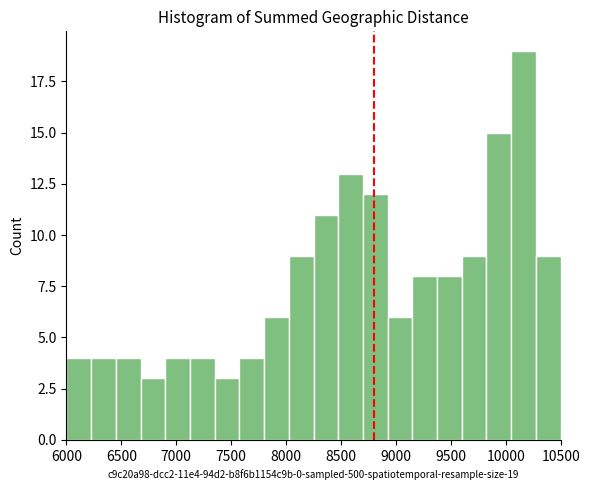

Over which range of the x-axis is the bar tallest?

10050 to 10275